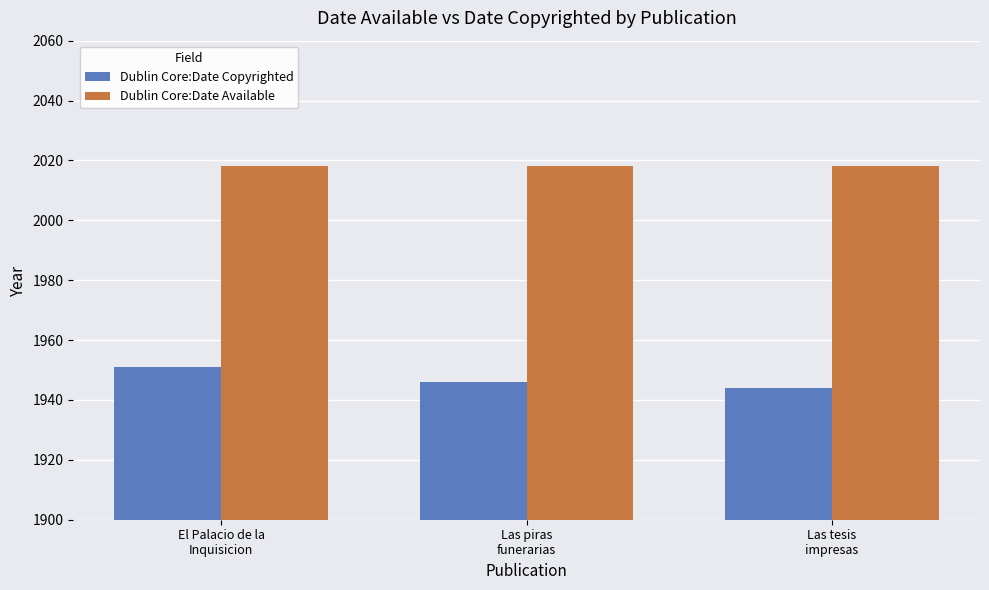

Reading right to left, what are all the values shown in this chart?

Dublin Core:Date Copyrighted: Las tesis
impresas=1944	Las piras
funerarias=1946	El Palacio de la
Inquisicion=1951
Dublin Core:Date Available: Las tesis
impresas=2018	Las piras
funerarias=2018	El Palacio de la
Inquisicion=2018